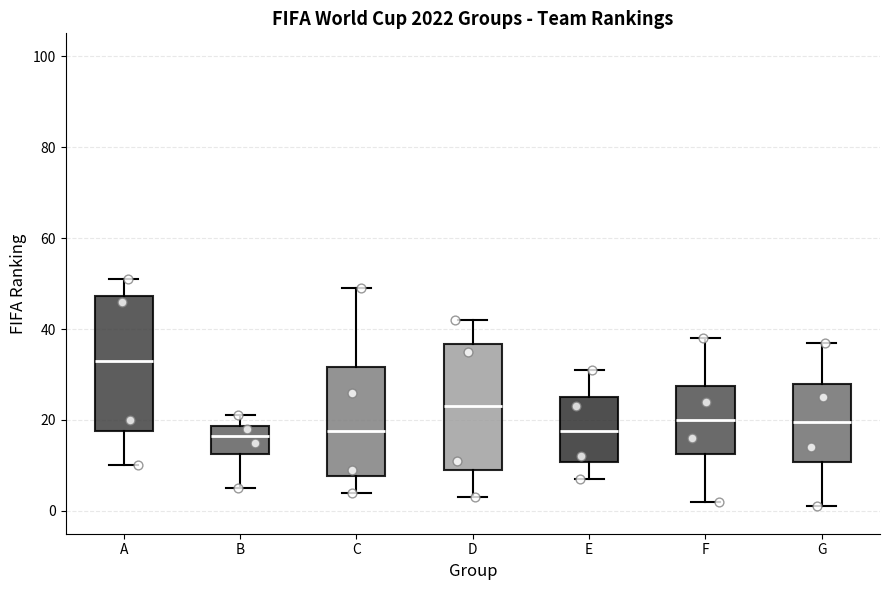

Which box has the highest median line?

A